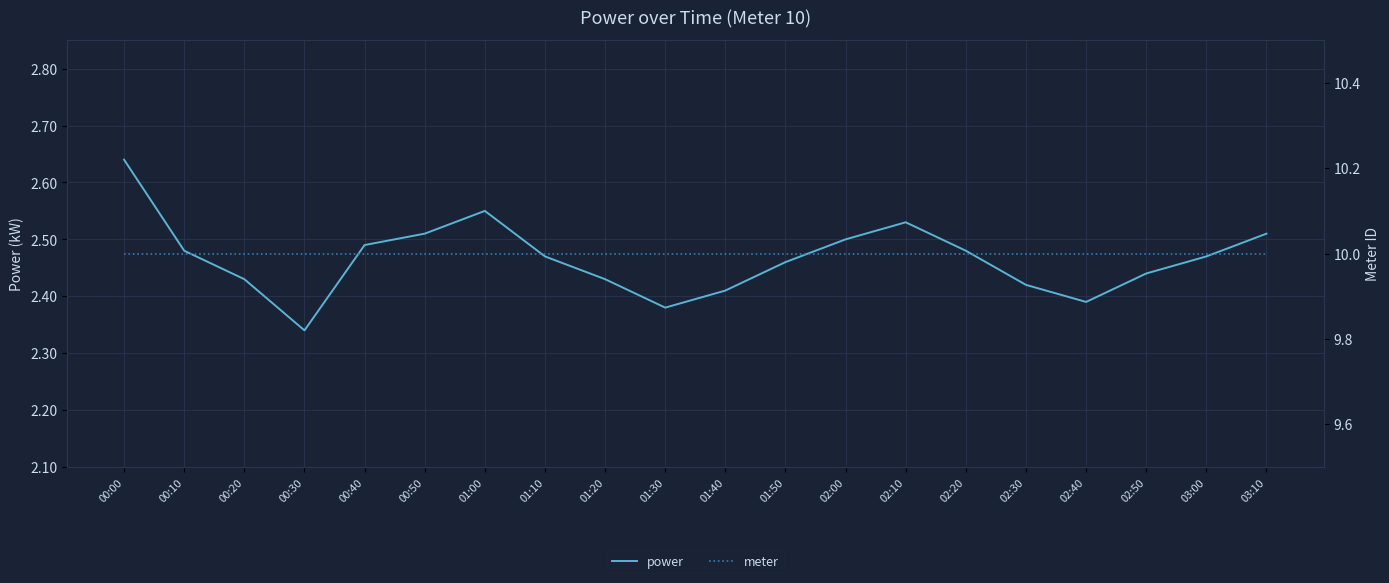

What is the label of the 4th point from the left?

00:30